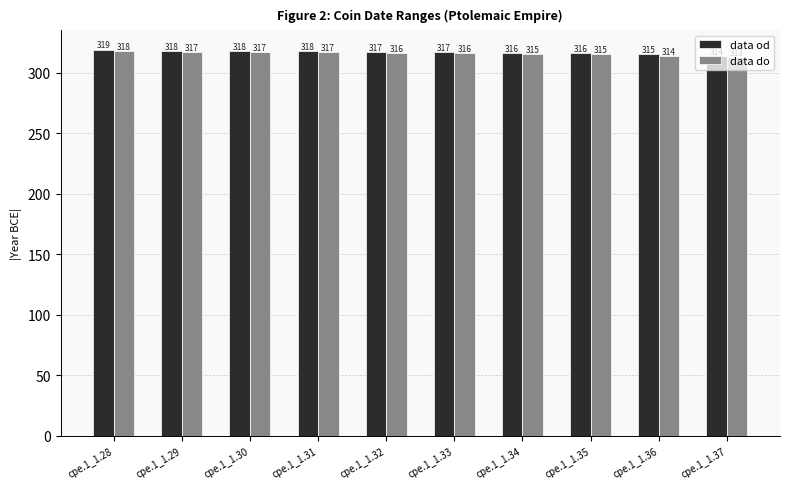

Rank the series by their average value, from highest to lowest.

data od, data do